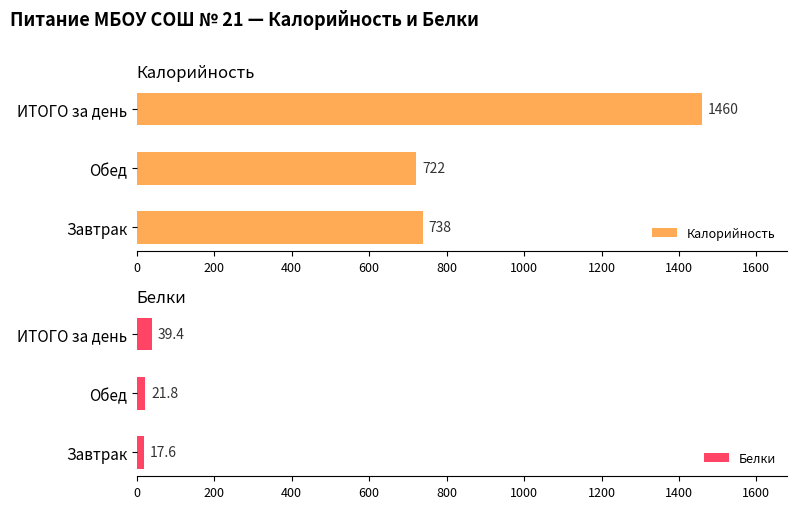

Reading left to right, list all the values displayed in this chart.

Калорийность: 738.0	722.0	1460.0
Белки: 17.6	21.8	39.4